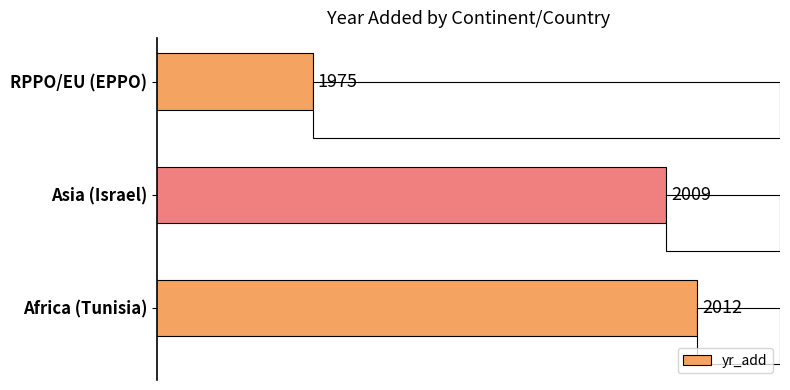

Where is yr_add nearest to the value 1993?

Asia (Israel)